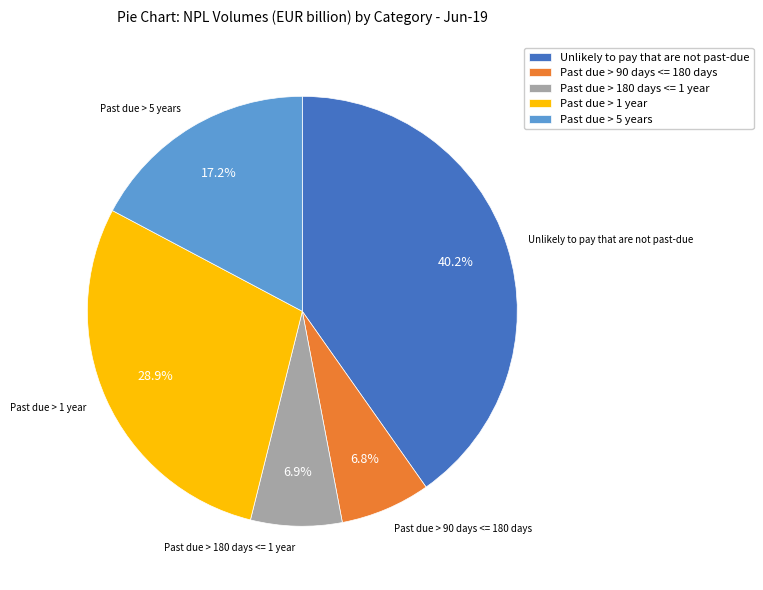

Approximately how many times larger is the value at Past due > 1 year compared to Past due > 180 days <= 1 year?

4.2